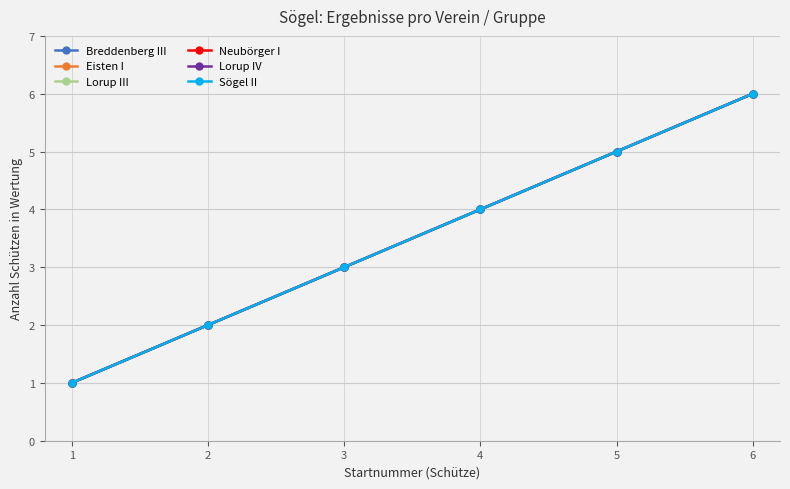

True or false: Breddenberg III has a value of 5 at 5.

True